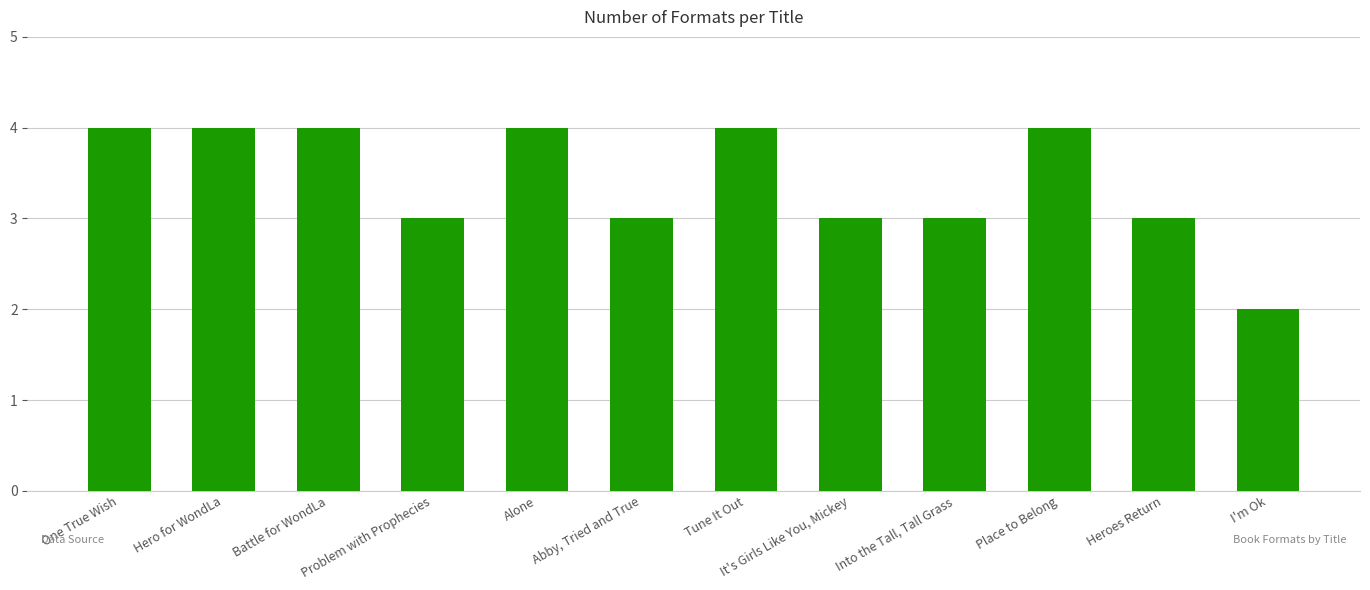

True or false: the data shows 4 at Problem with Prophecies.

False